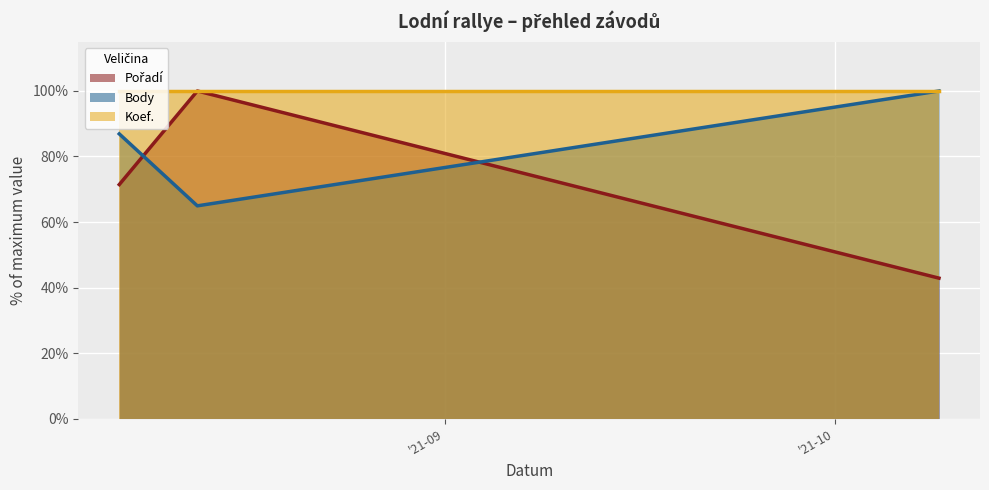

Is the value of Pořadí at 2021-10-09 greater than the value of Body at 2021-08-13?

No